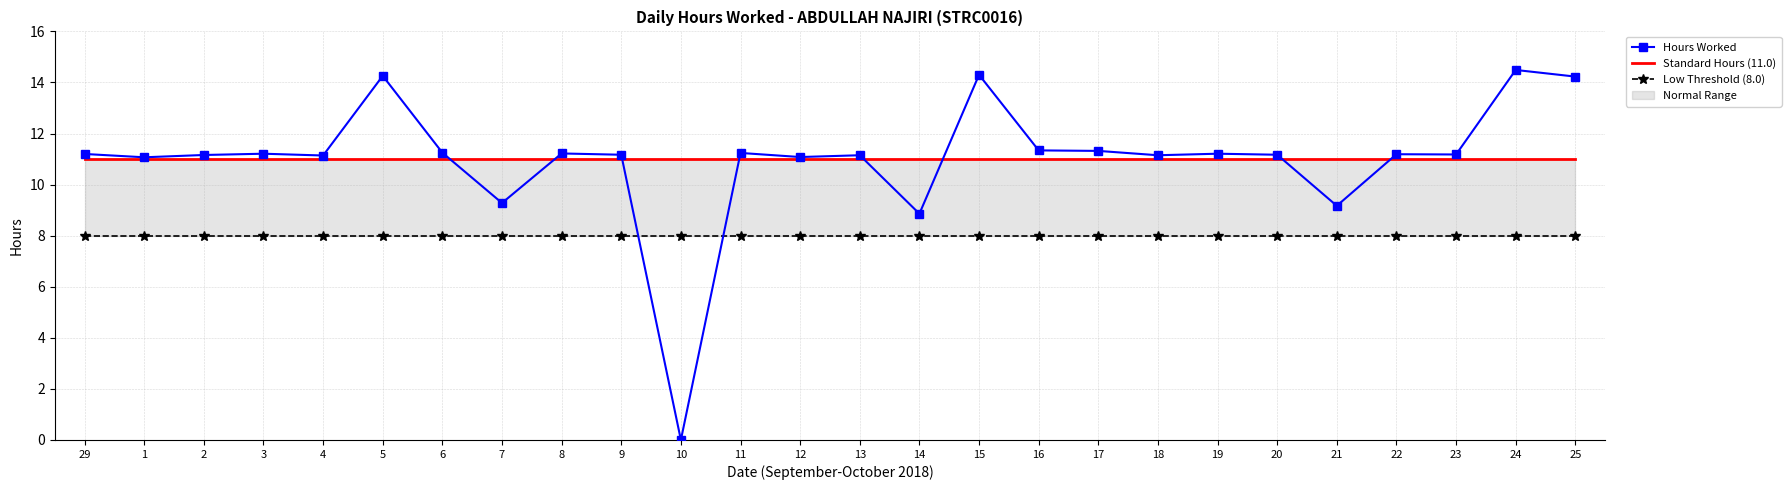

What is the value of the Standard Hours (11.0) point at the 4th from the left?

11.0